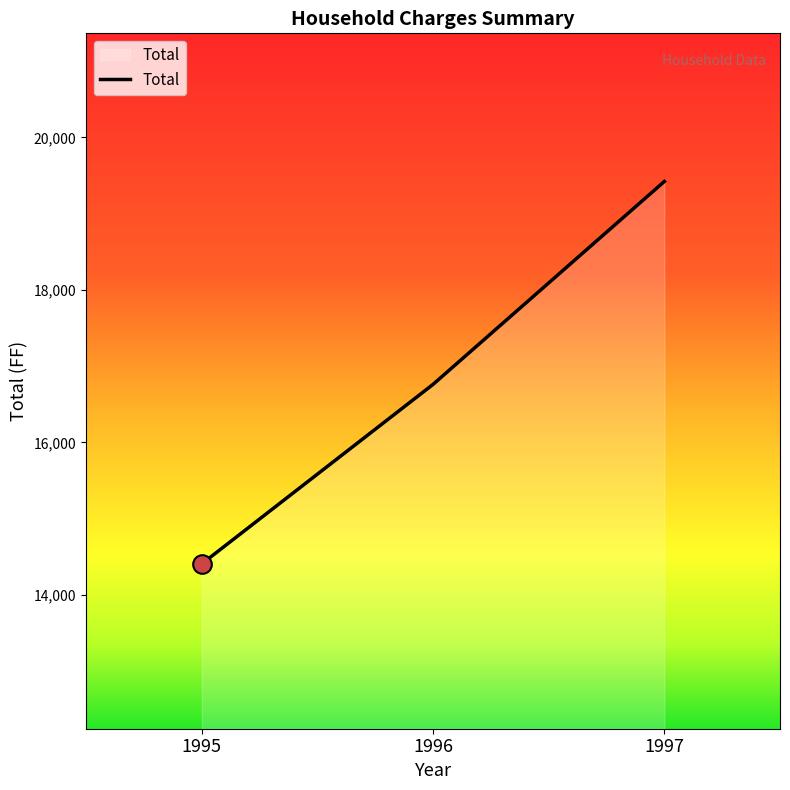

What is the change in value from 1995 to 1997?

+5014.4